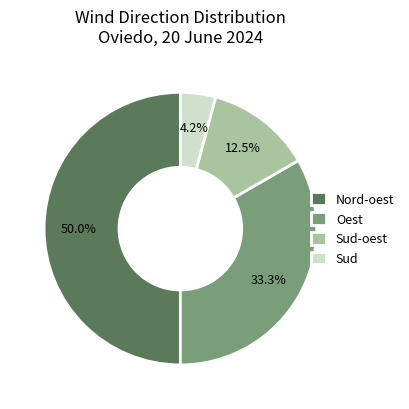

Rank the categories by value from lowest to highest.

Sud, Sud-oest, Oest, Nord-oest